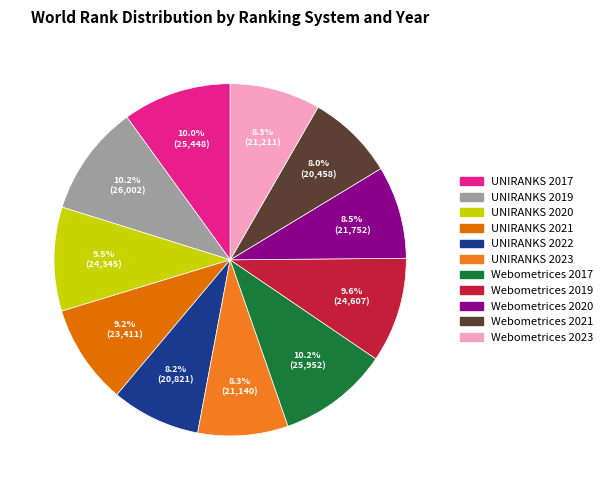

Is there a majority slice in this chart?

No